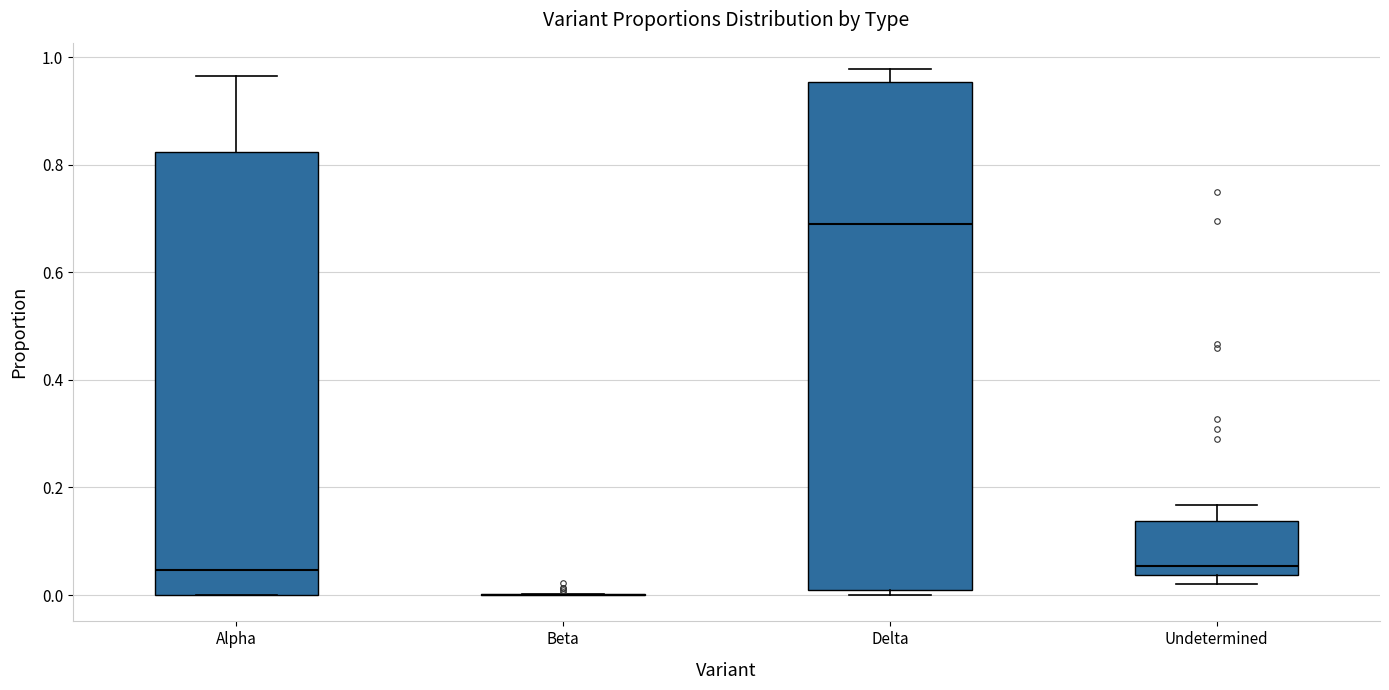

Where does the upper whisker of the box for Alpha end on the y-axis? The values are not printed on the chart, so give them approximately, as read against the axis.

0.96